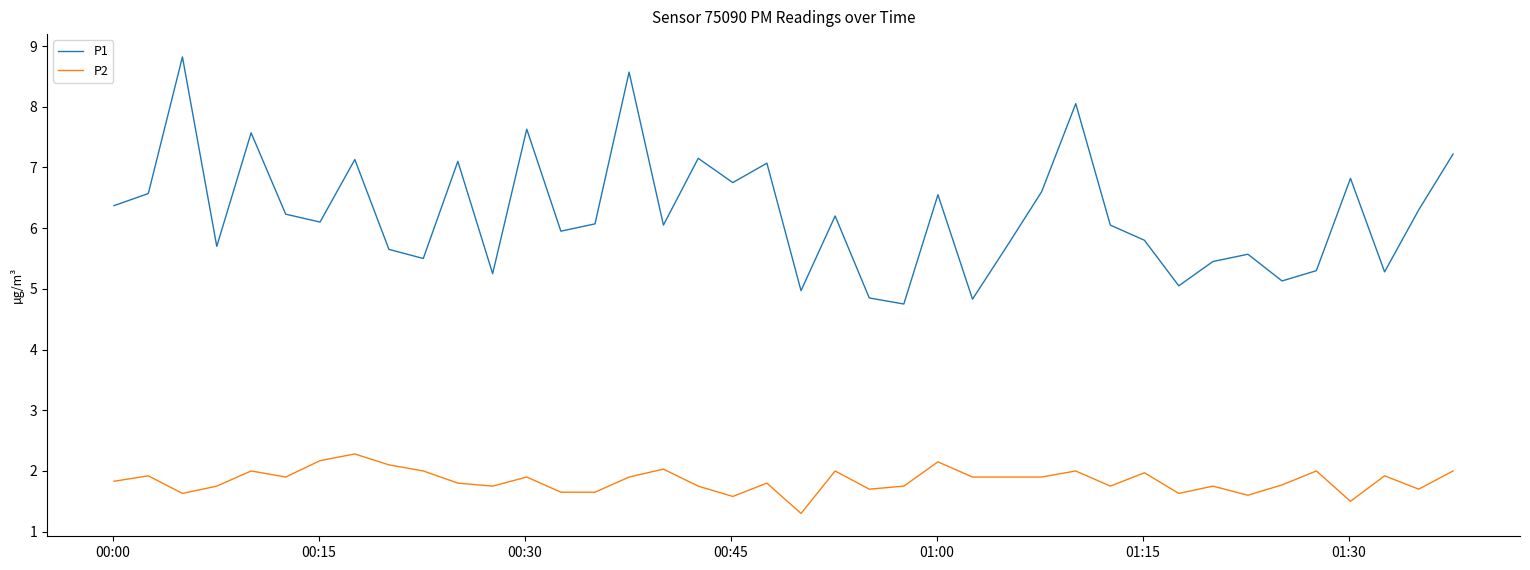

Which series has the largest total across all categories?

P1